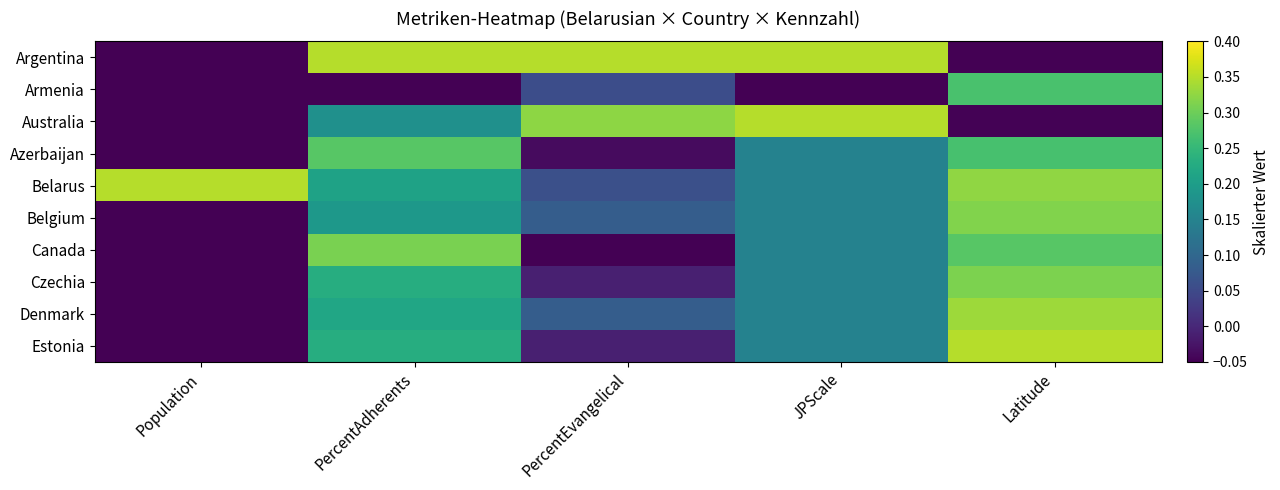

List the series in order of their peak value, highest first.

Argentina, Australia, Belarus, Estonia, Denmark, Belgium, Czechia, Canada, Azerbaijan, Armenia